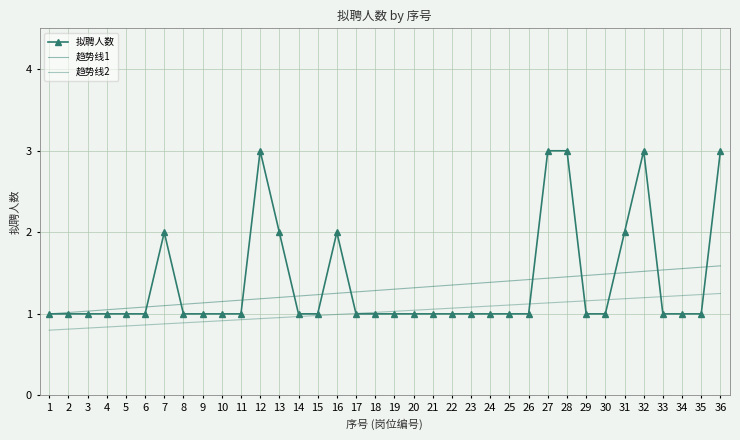

Which category has the lowest value across all series?

1